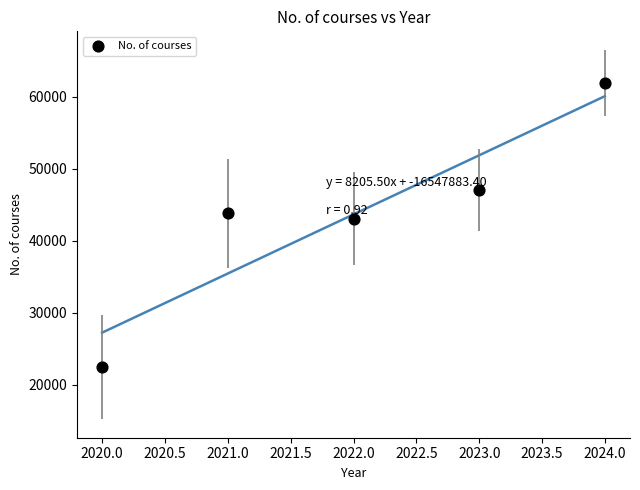

What Y value in the scatter plot is closest to 42175?

43060